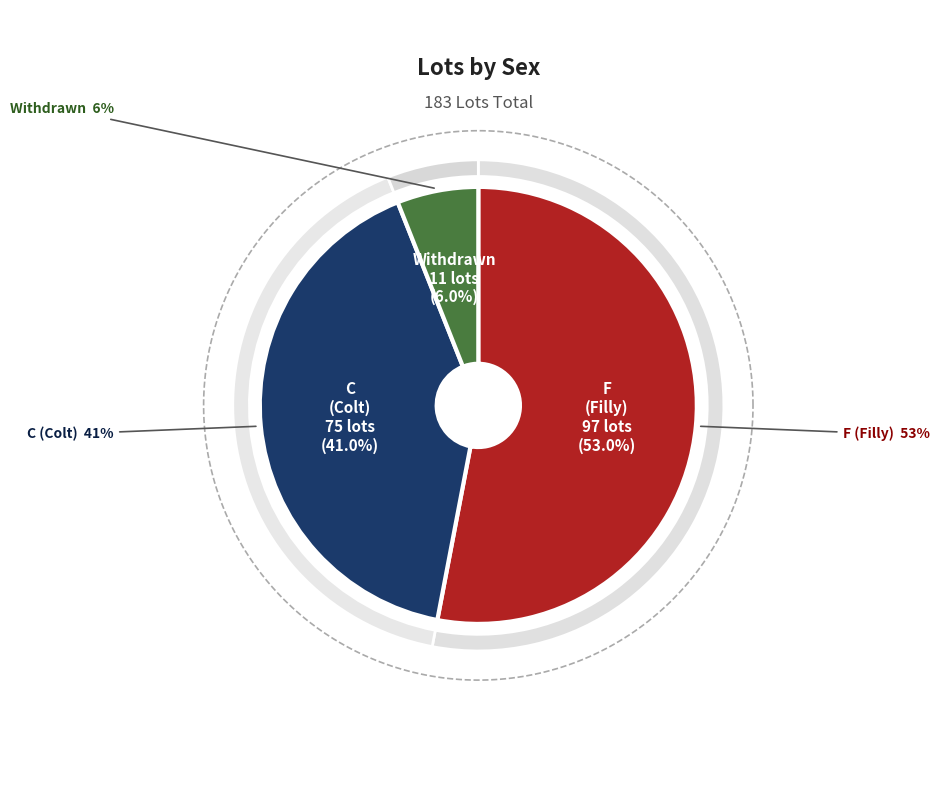

Is there a majority slice in this chart?

Yes